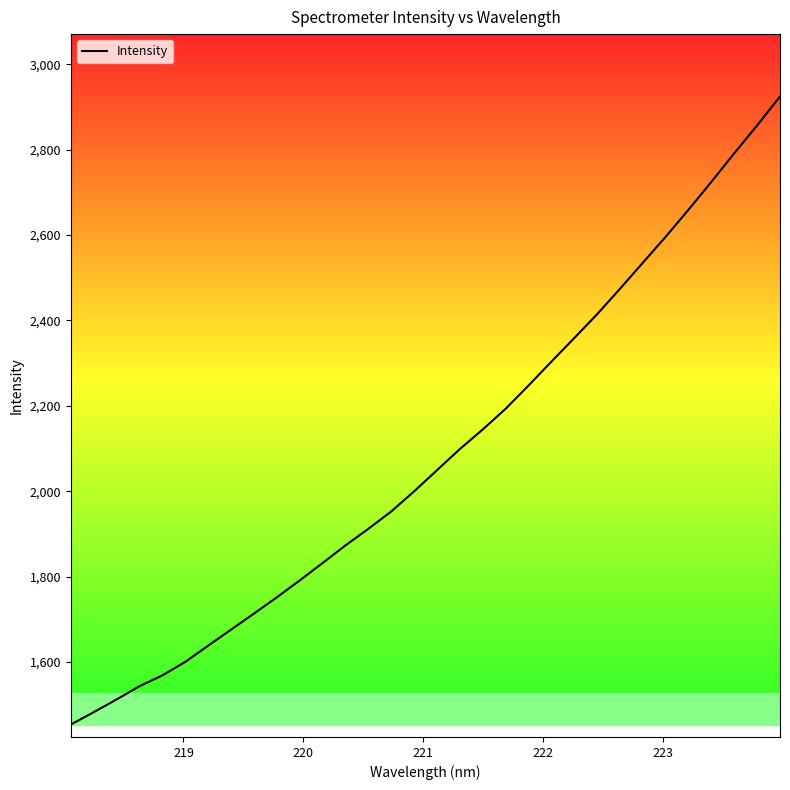

What is the average value?

2083.5